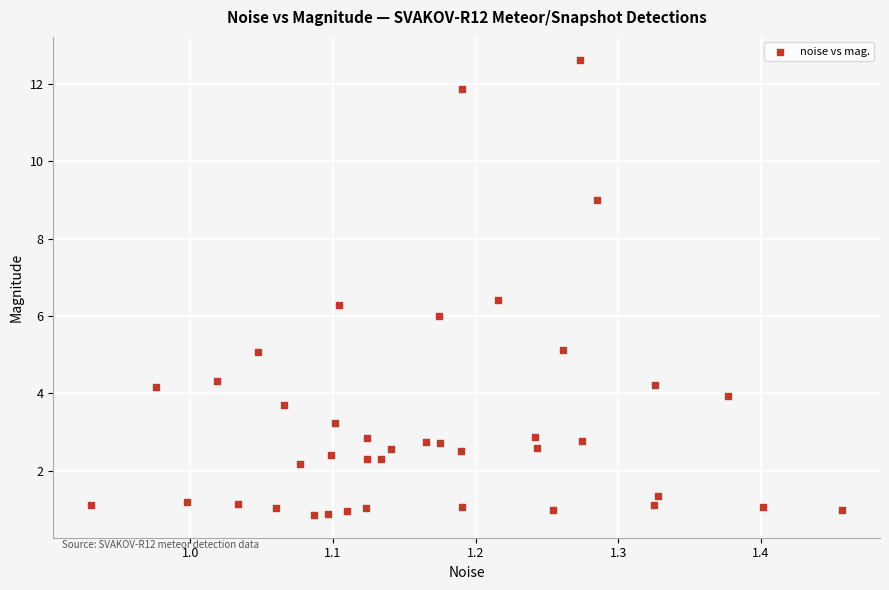

What is the range of X values (max minus min)?

0.5